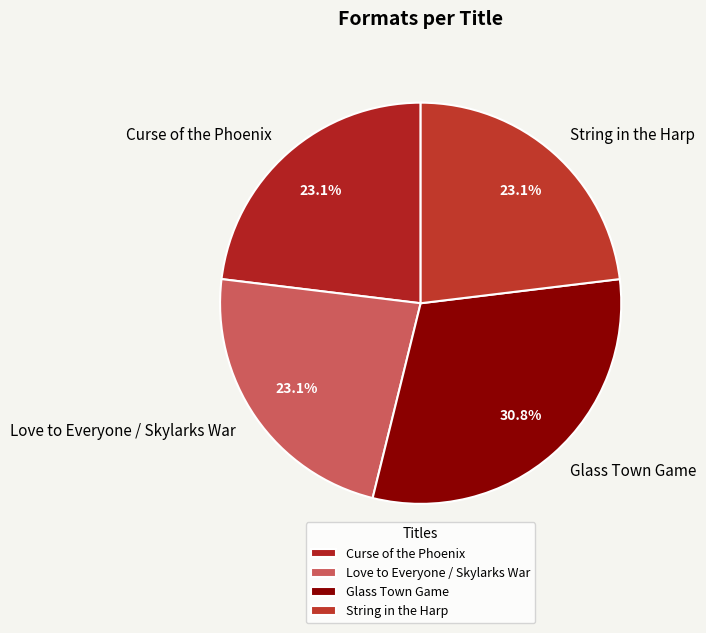

To the nearest percent, what is the difference between the largest and smallest slice percentages?

8%